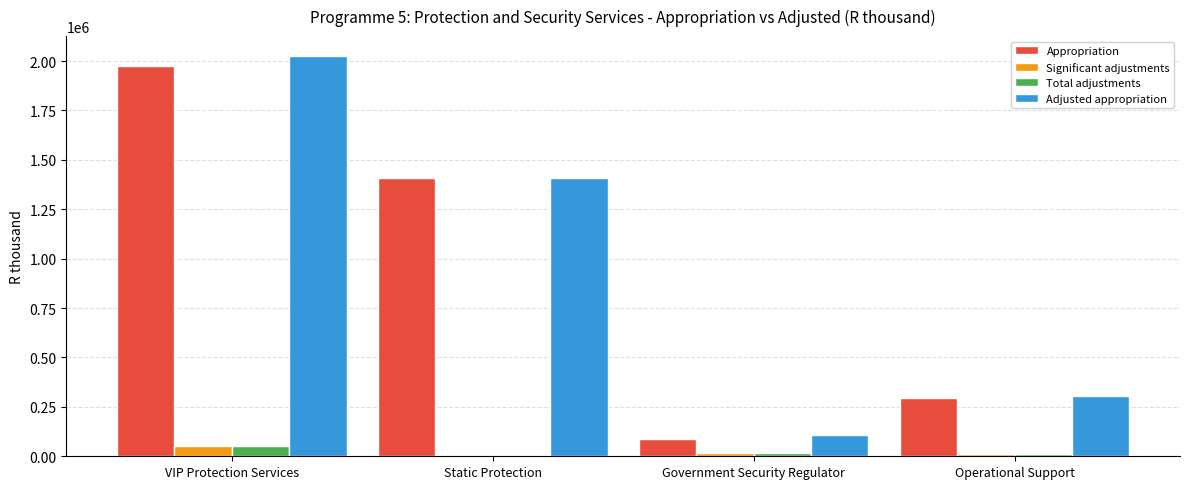

Between Static Protection and Government Security Regulator, which series saw the biggest shift?

Appropriation